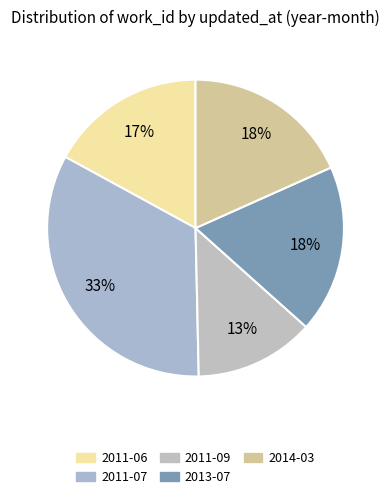

Does any single category account for the majority?

No